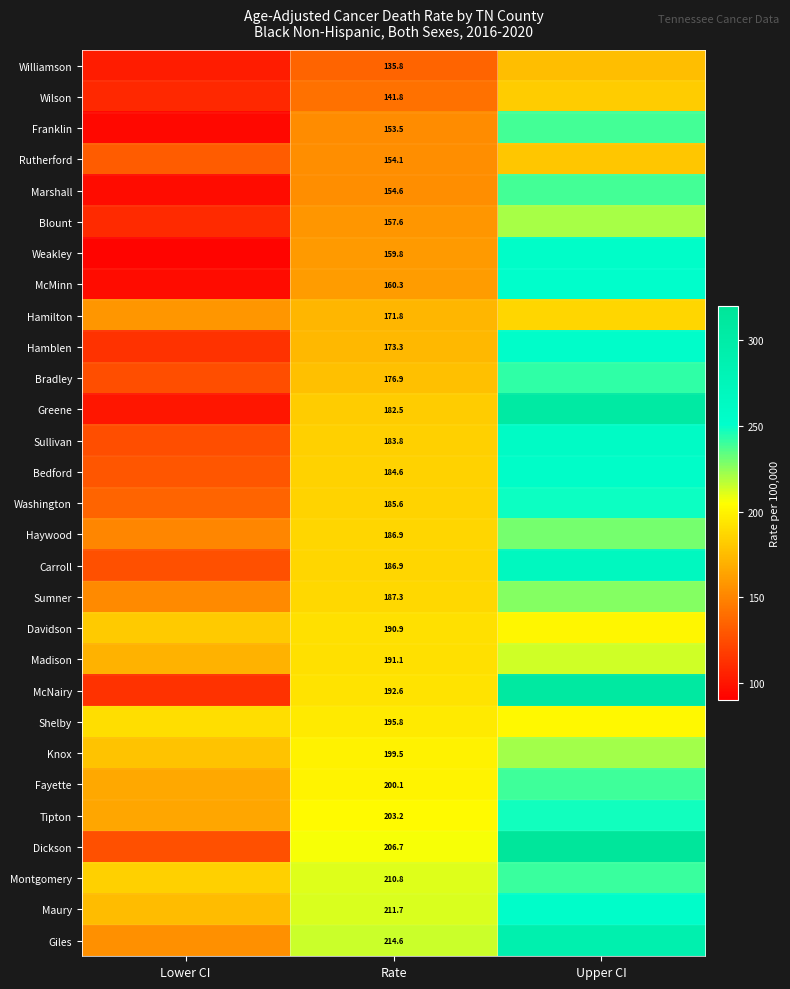

True or false: Tipton has a value of 287.2 at Rate.

False